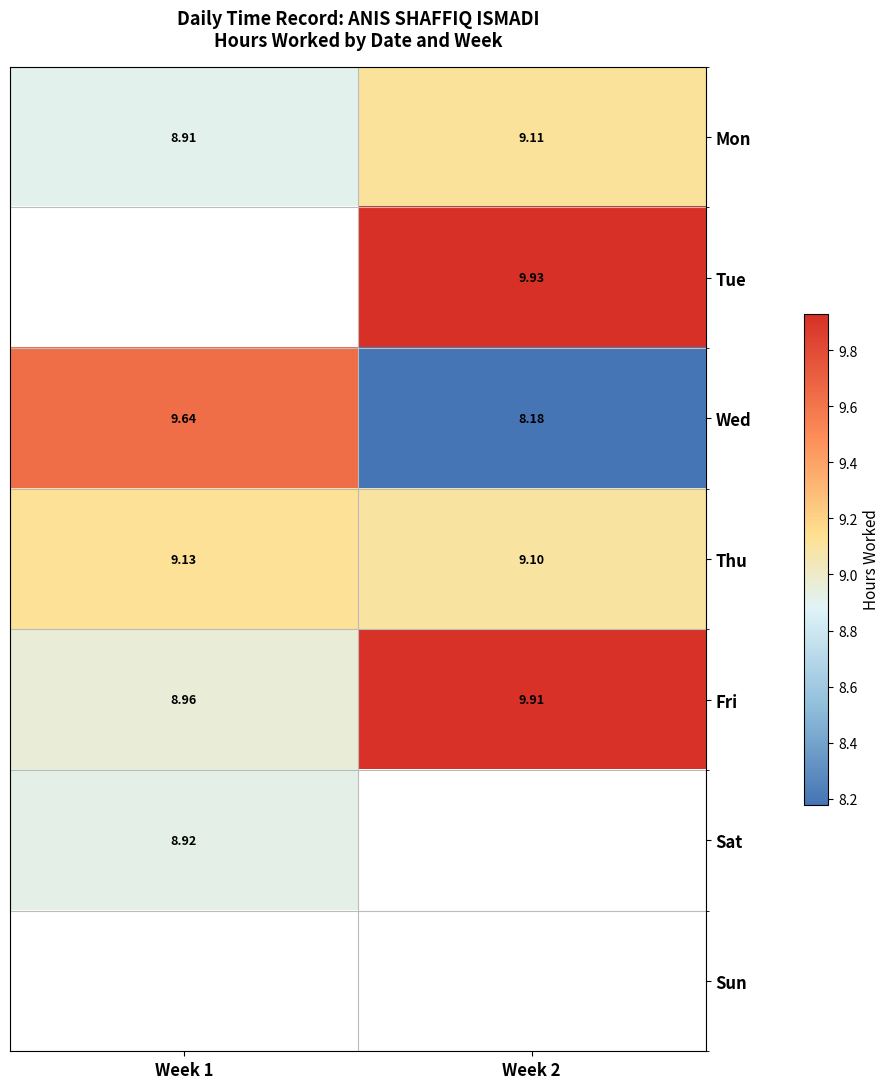

Which series has the largest total across all categories?

Fri